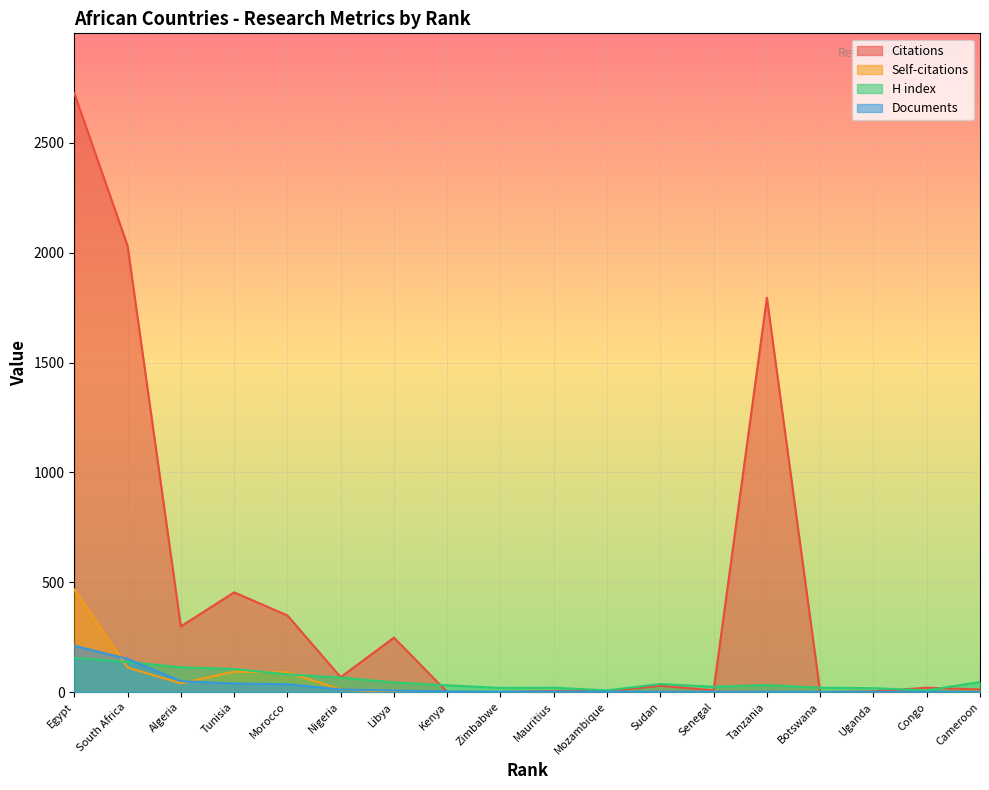

What is the label of the 7th point from the right?

Sudan